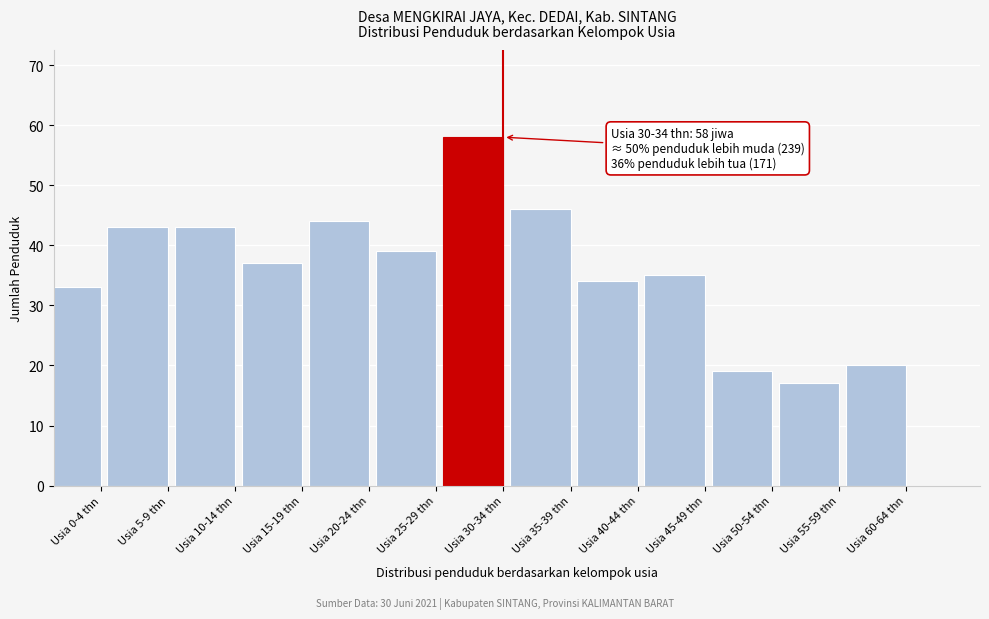

Reading right to left, list all the values displayed in this chart.

20	17	19	35	34	46	58	39	44	37	43	43	33